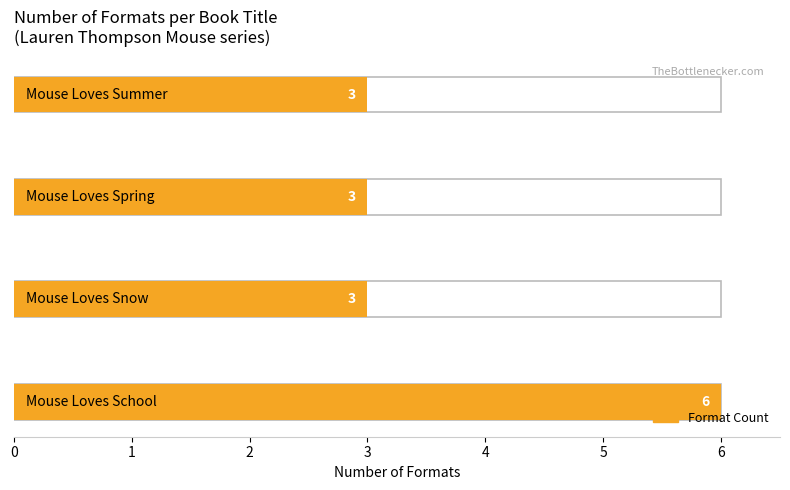

Does the chart contain any negative values?

No